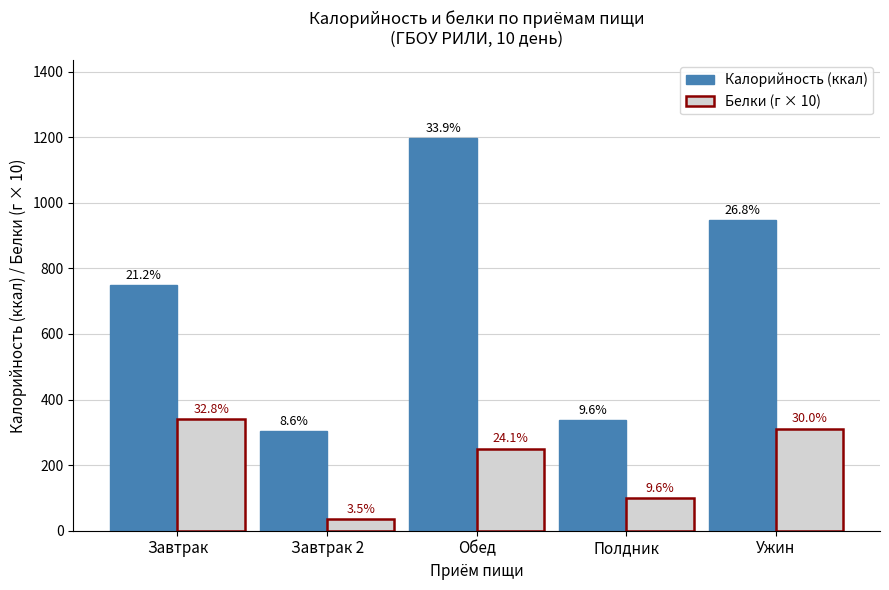

Which series has the largest total across all categories?

Калорийность (ккал)